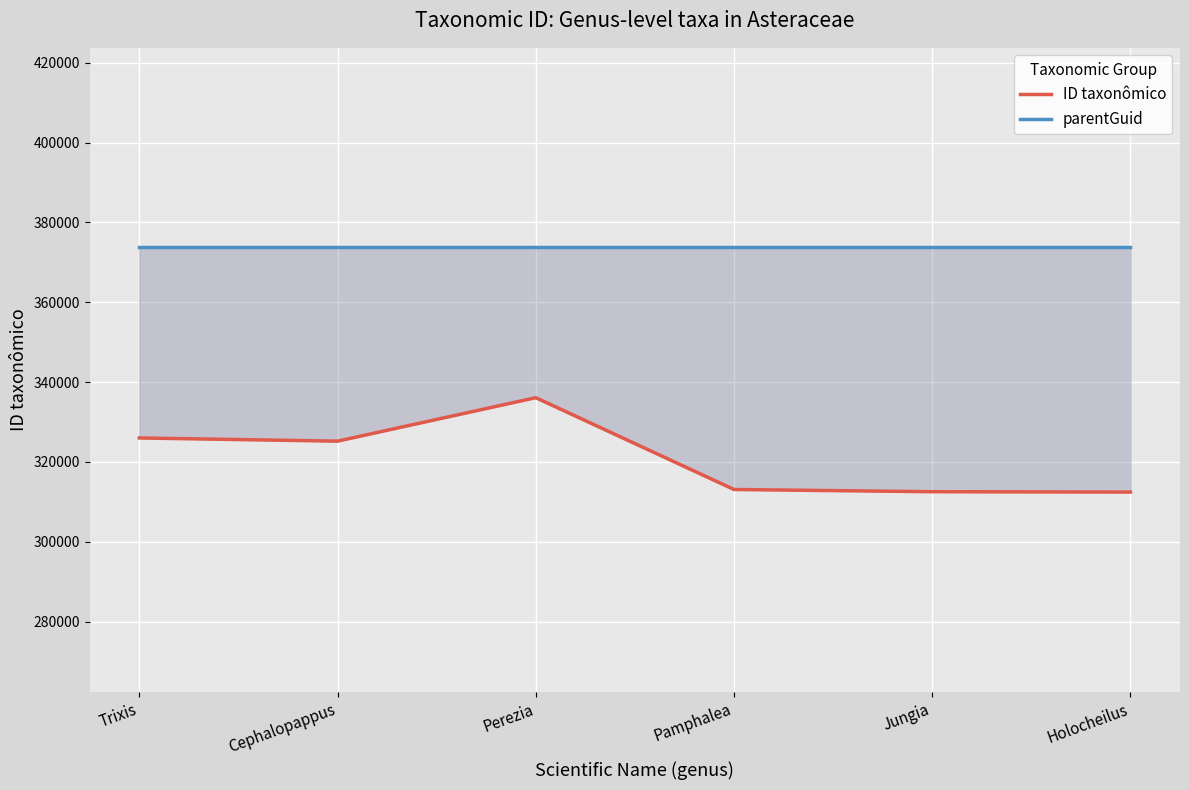

List the series in order of their peak value, highest first.

parentGuid, ID taxonômico